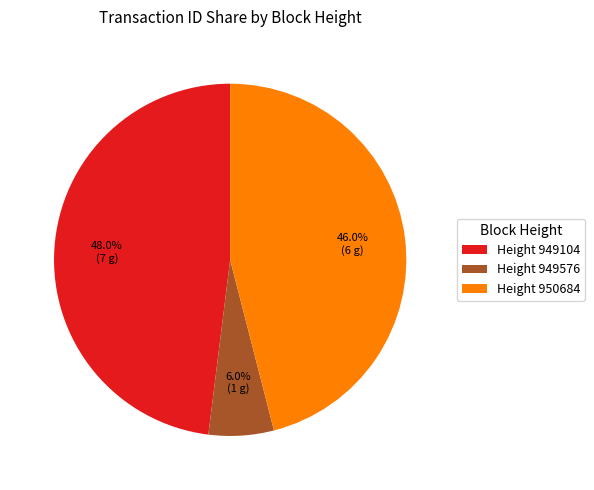

Which has a higher value, Height 949576 or Height 949104?

Height 949104